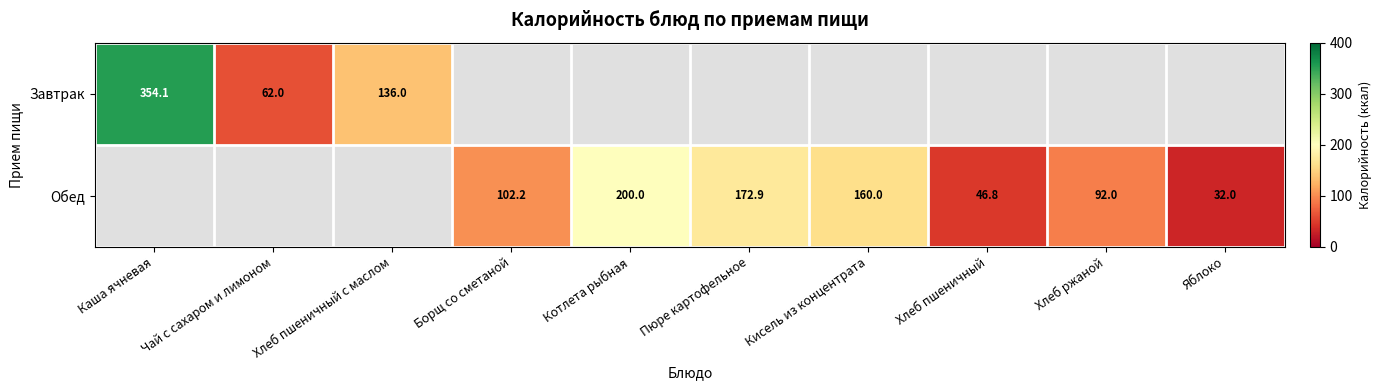

What is the sum of the Обед values at Хлеб пшеничный and Яблоко?

78.8